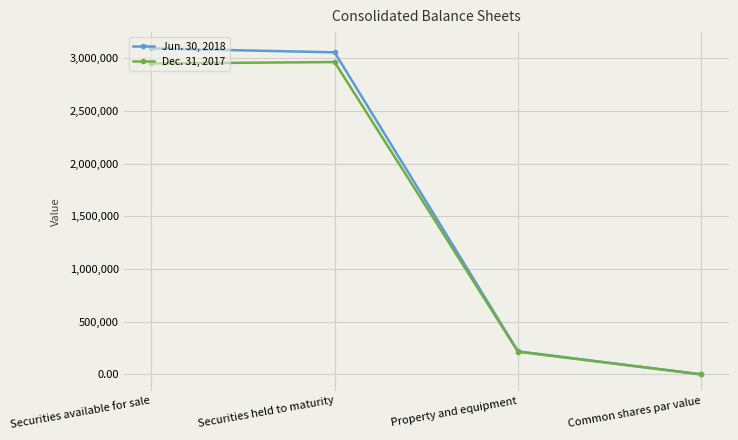

What is the total value across all series at Securities available for sale?

6040677.0